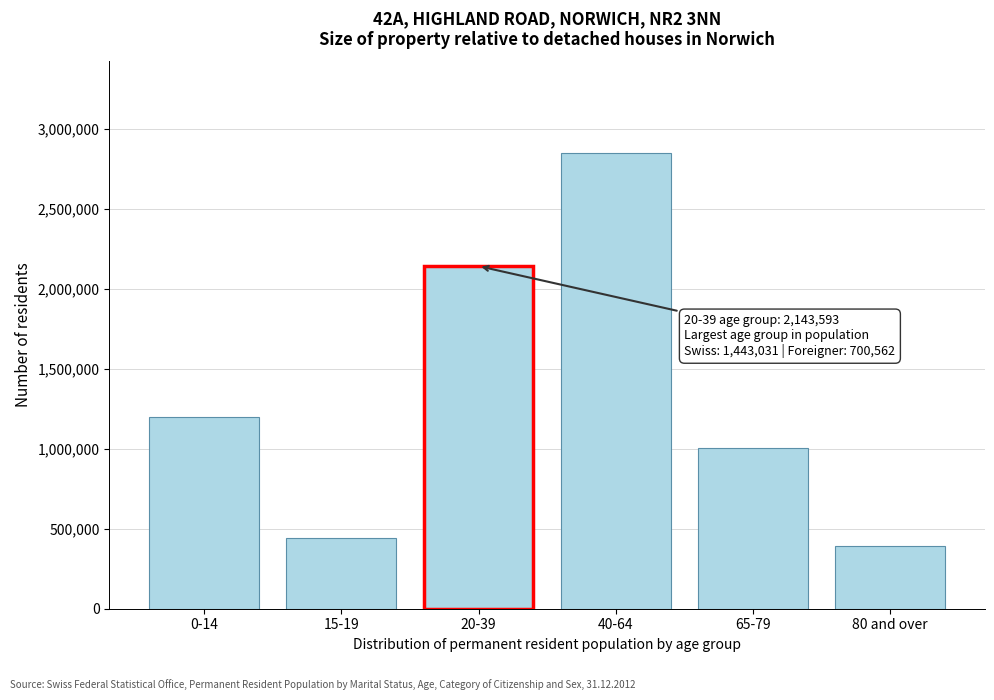

Reading right to left, list all the values displayed in this chart.

390663	1007955	2853542	2143593	442704	1200603